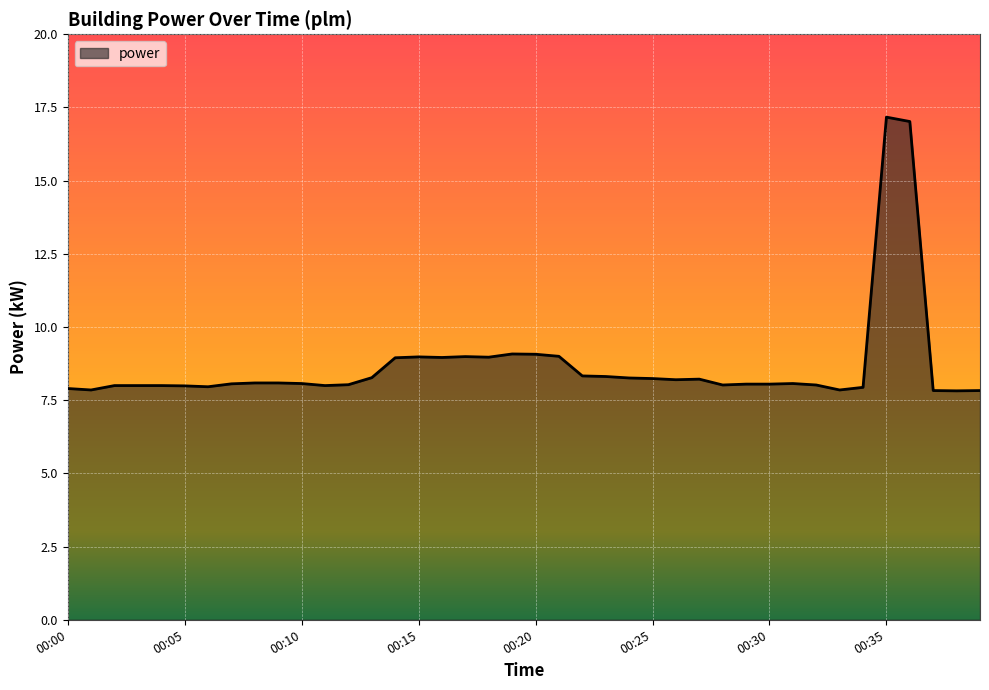

What is the greatest value displayed?

17.2